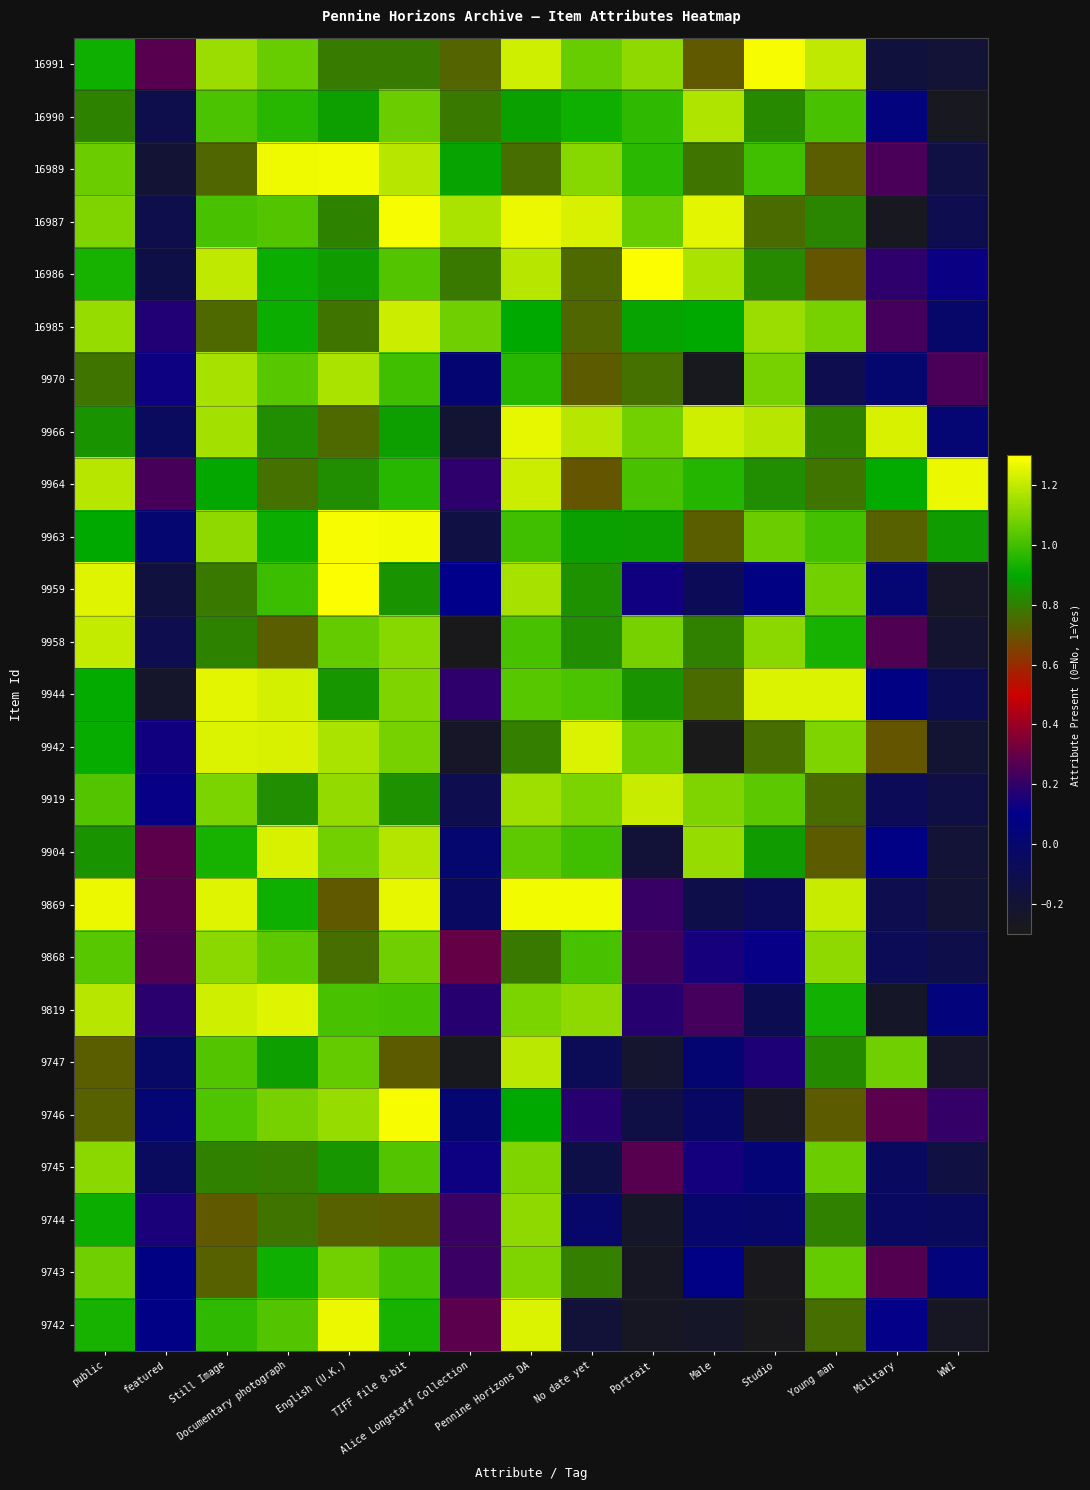

What is the difference between the highest and lowest values at Documentary photograph?

0.5